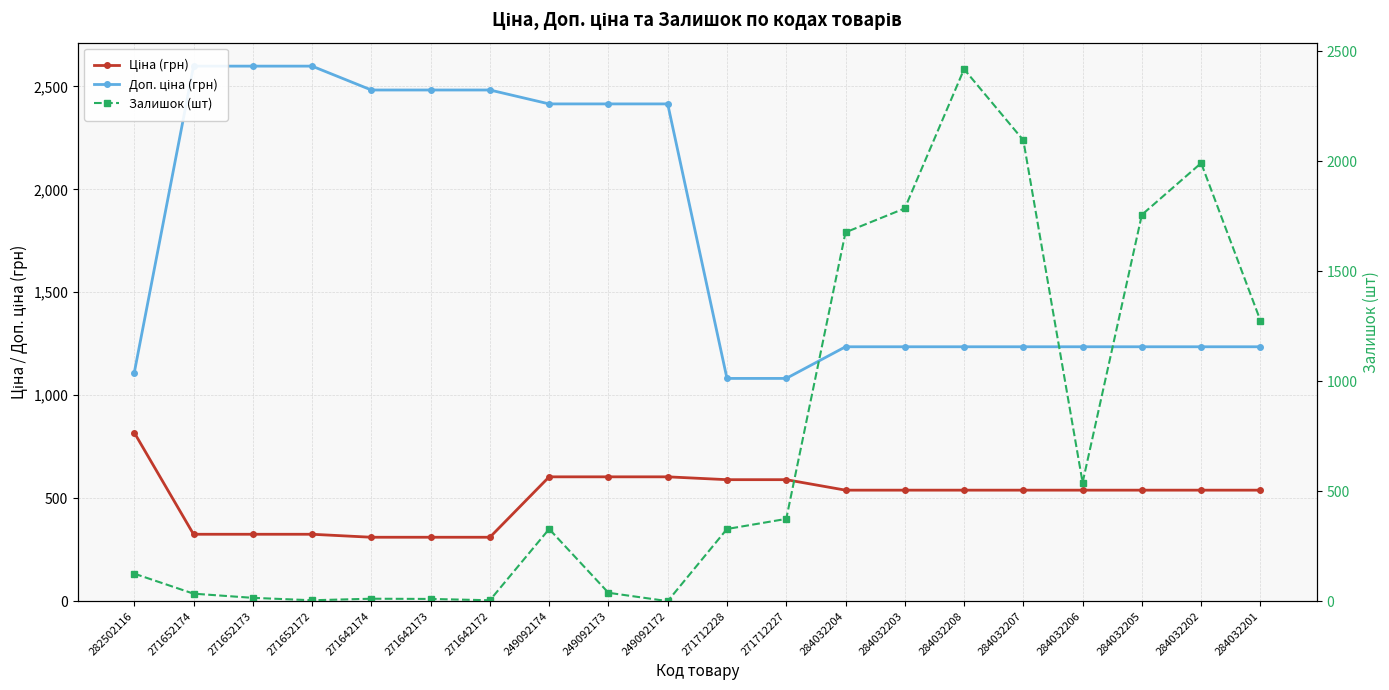

What position from the right is 249092172?

11